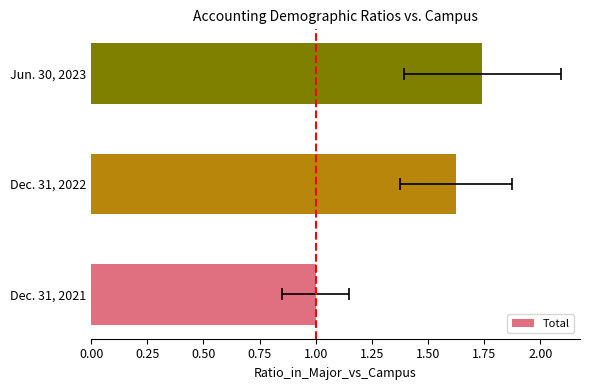

Are the bars horizontal?

Yes